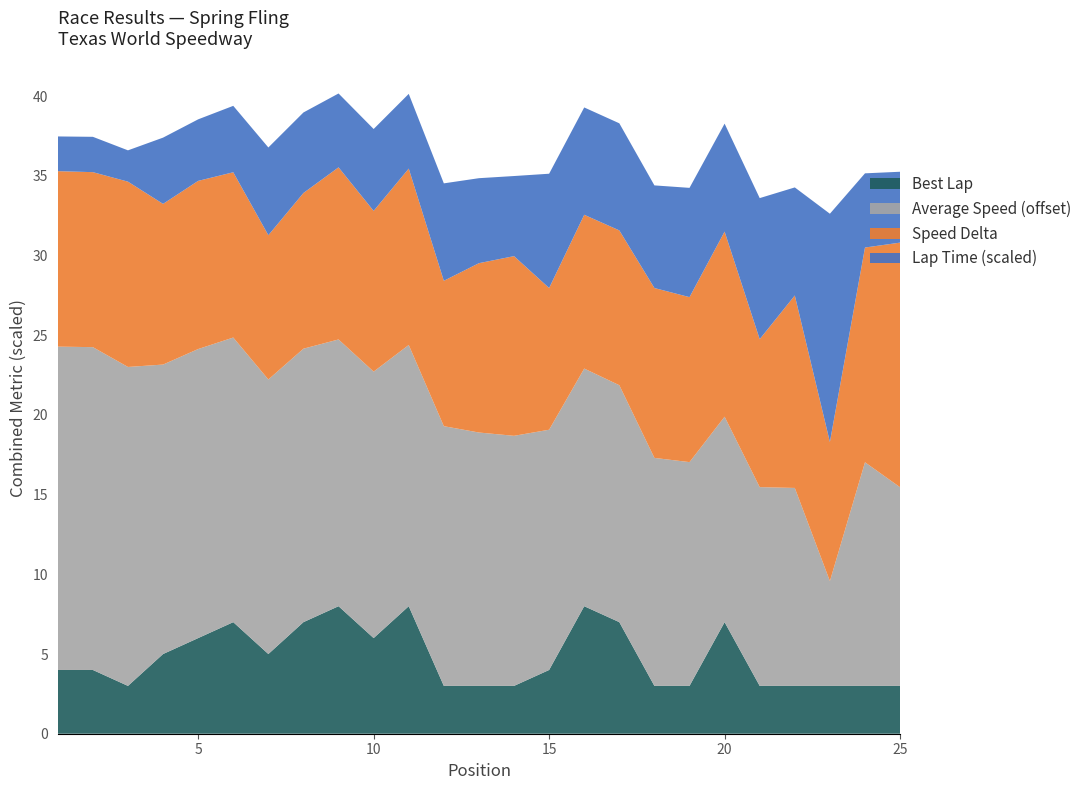

What is the lowest value of the Best Lap series?

3.0